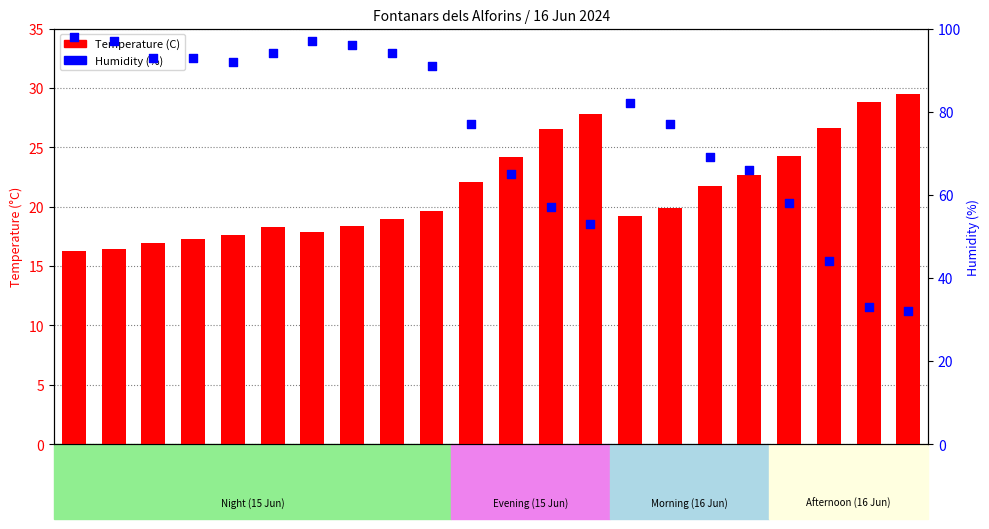

Which series reaches the maximum Y coordinate?

Humidity (%)